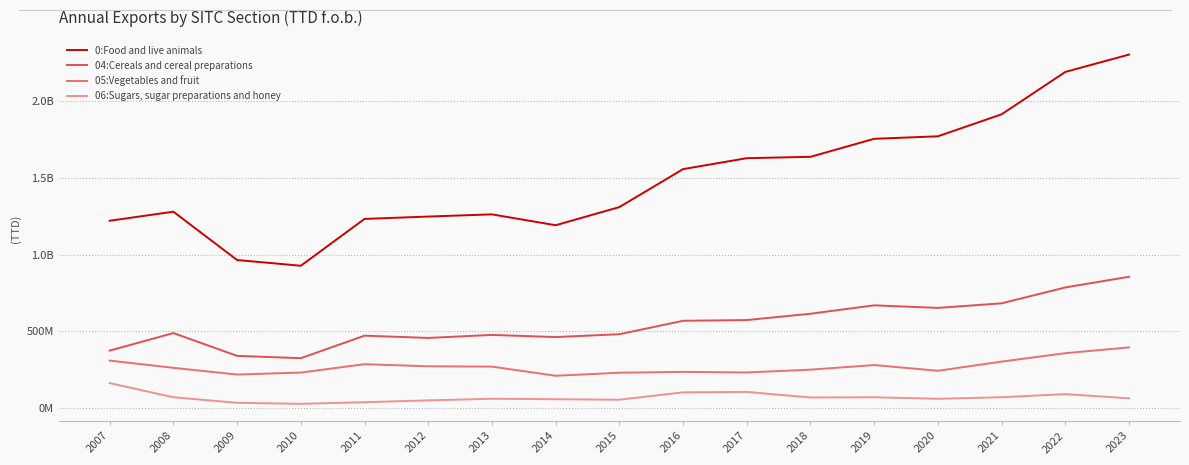

True or false: 06:Sugars, sugar preparations and honey has a value of 36107577.0 at 2009.

True